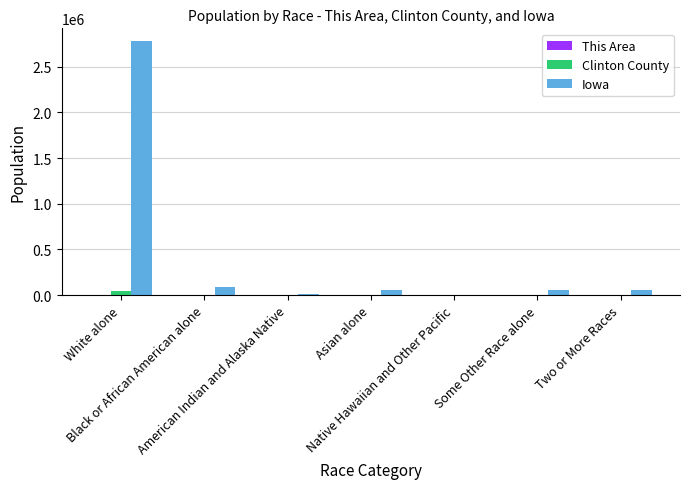

What is the sum of all Clinton County values?

49116